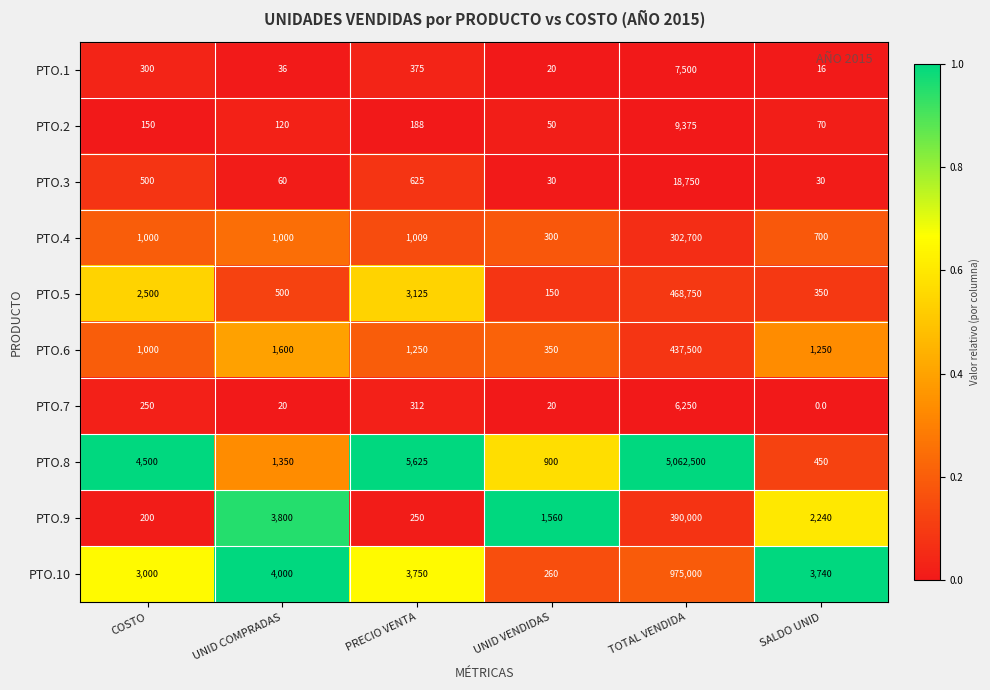

The PTO.10 series shows 3000 at COSTO. True or false?

True